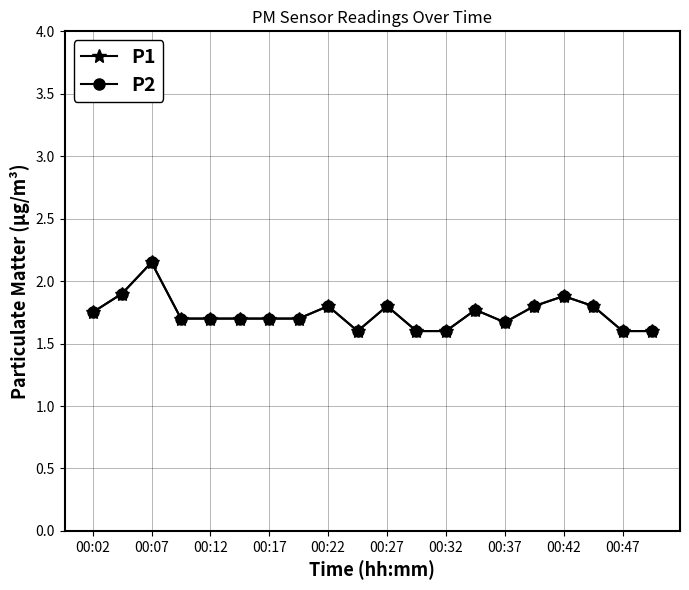

Is this an area chart (filled region under the line)?

No